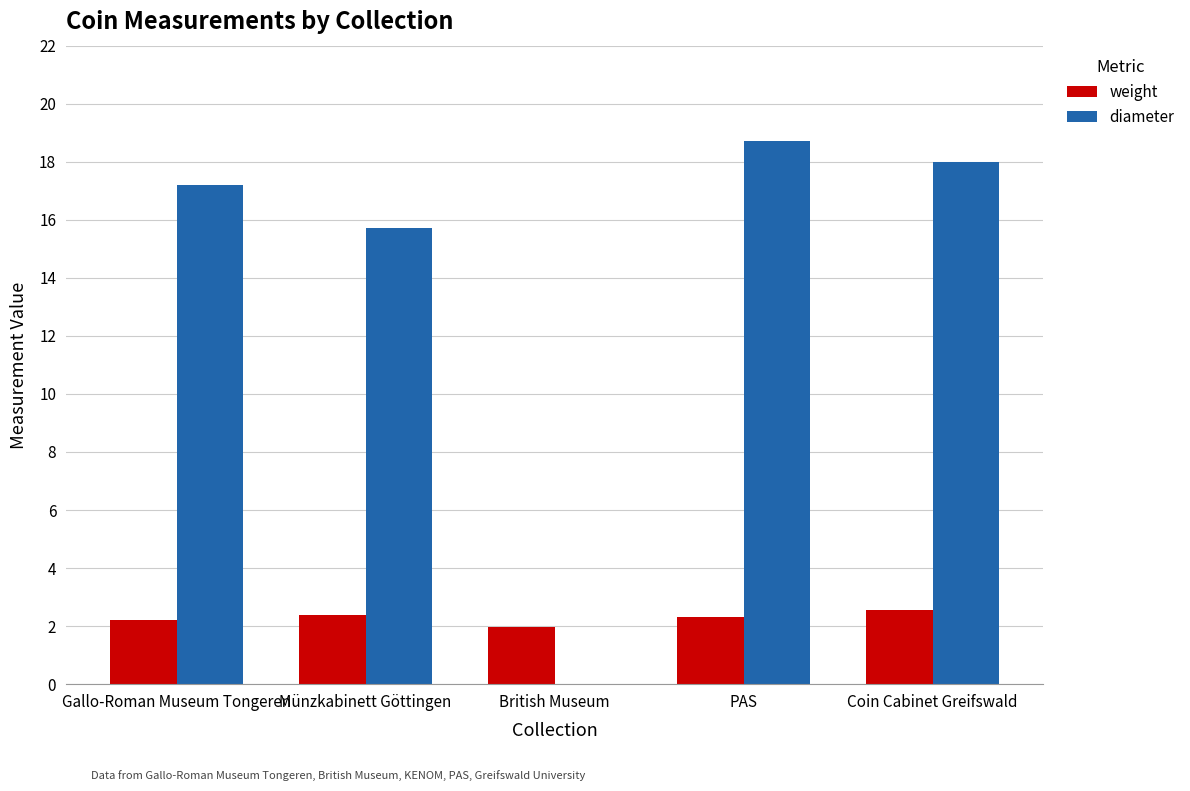

What is the maximum value shown in the chart?

18.7